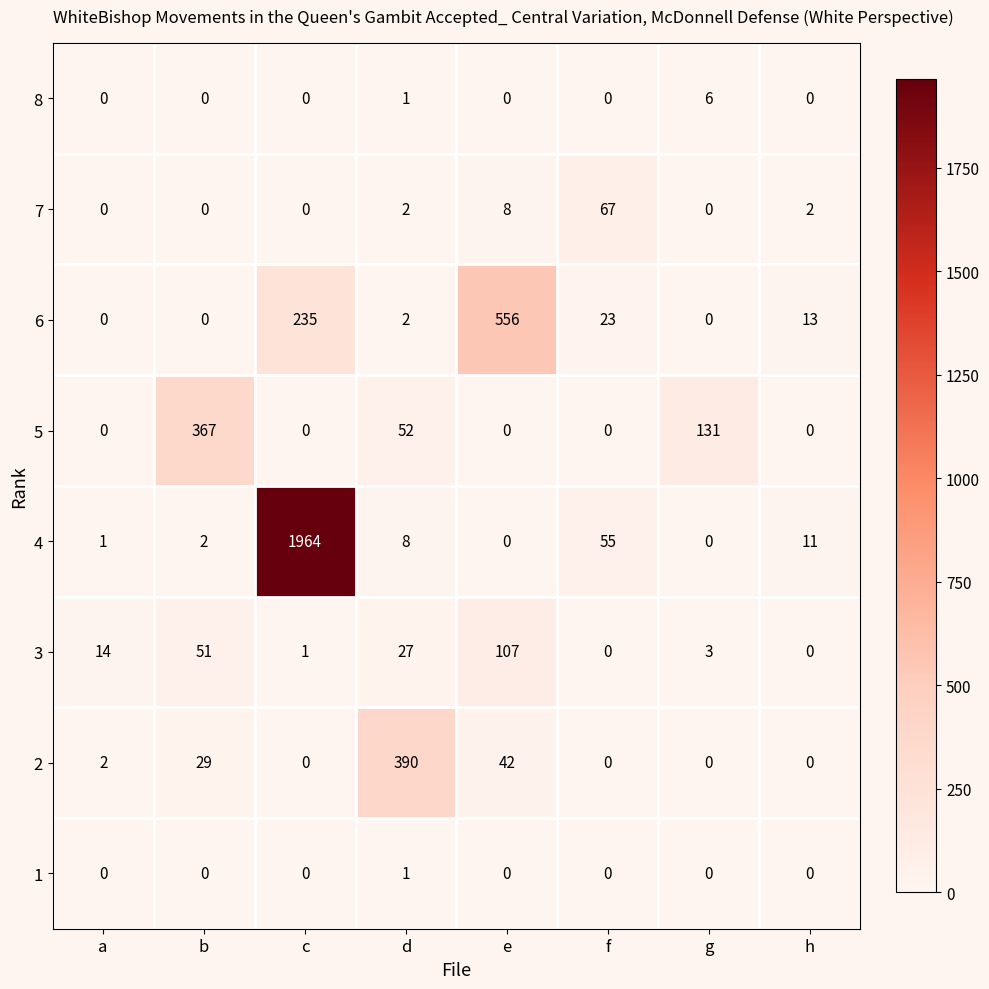

True or false: 2 has a value of 0 at c.

True